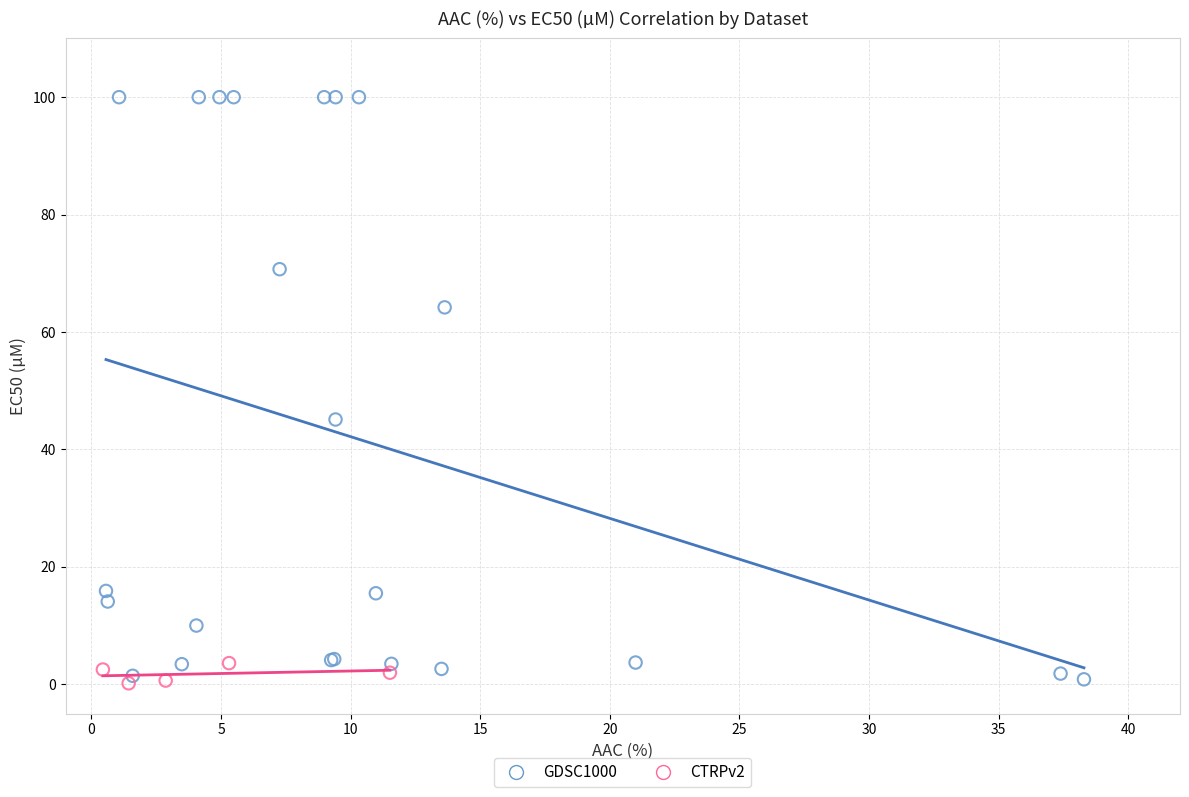

Which series has the widest spread of Y values?

GDSC1000